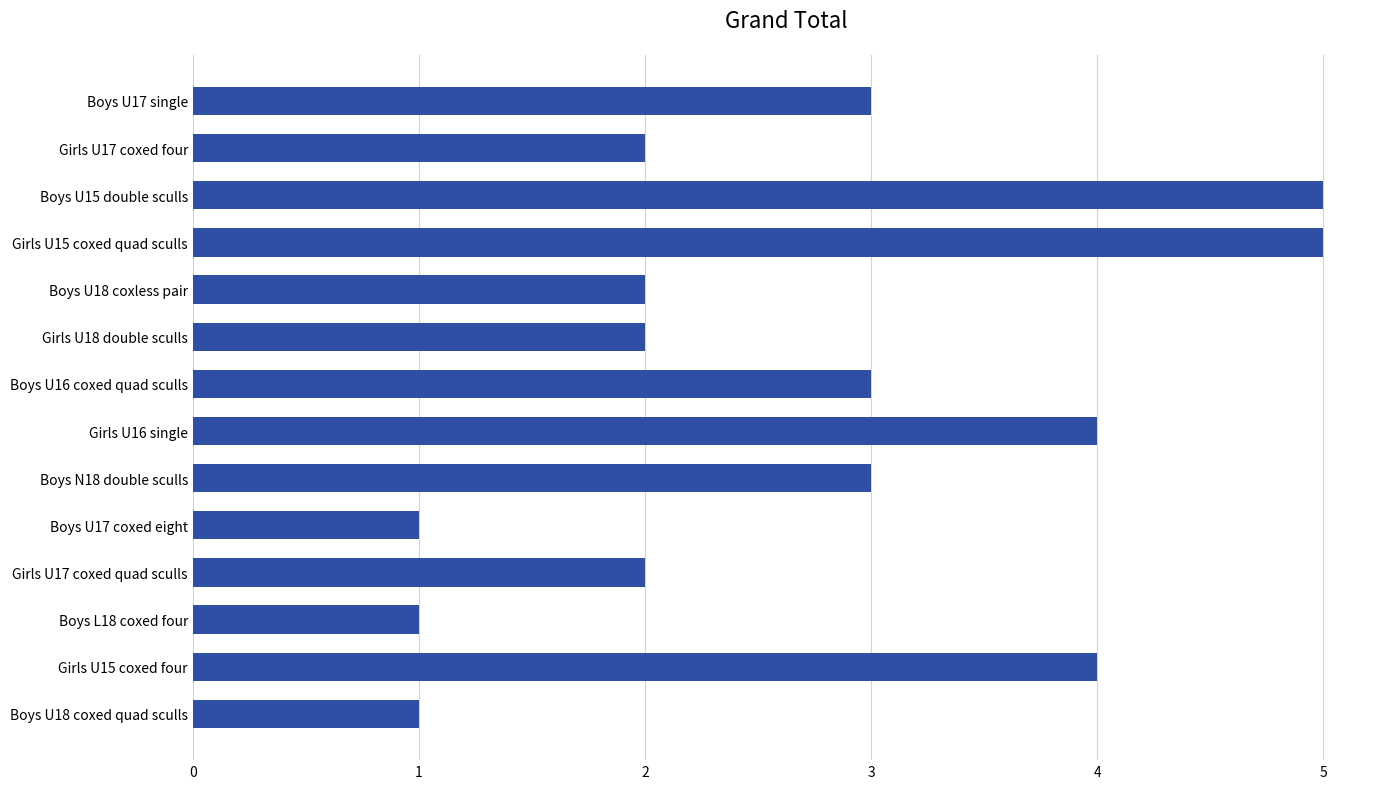

What is the label of the 4th bar from the bottom?

Girls U17 coxed quad sculls